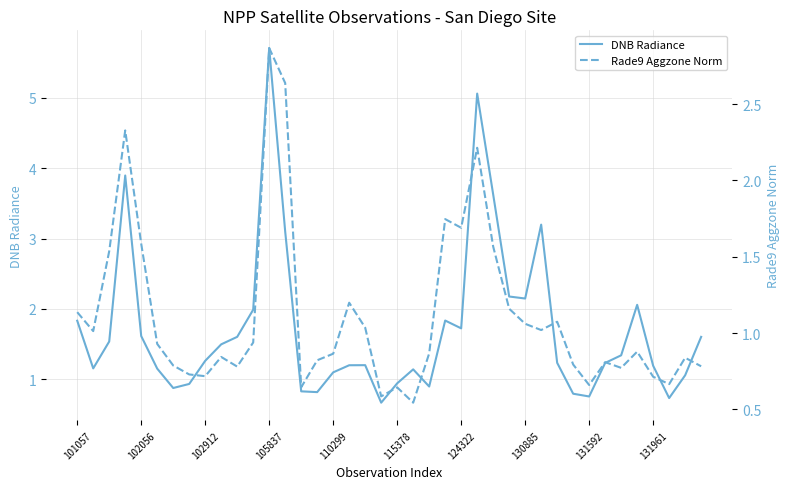

What is the smallest value displayed?

0.5